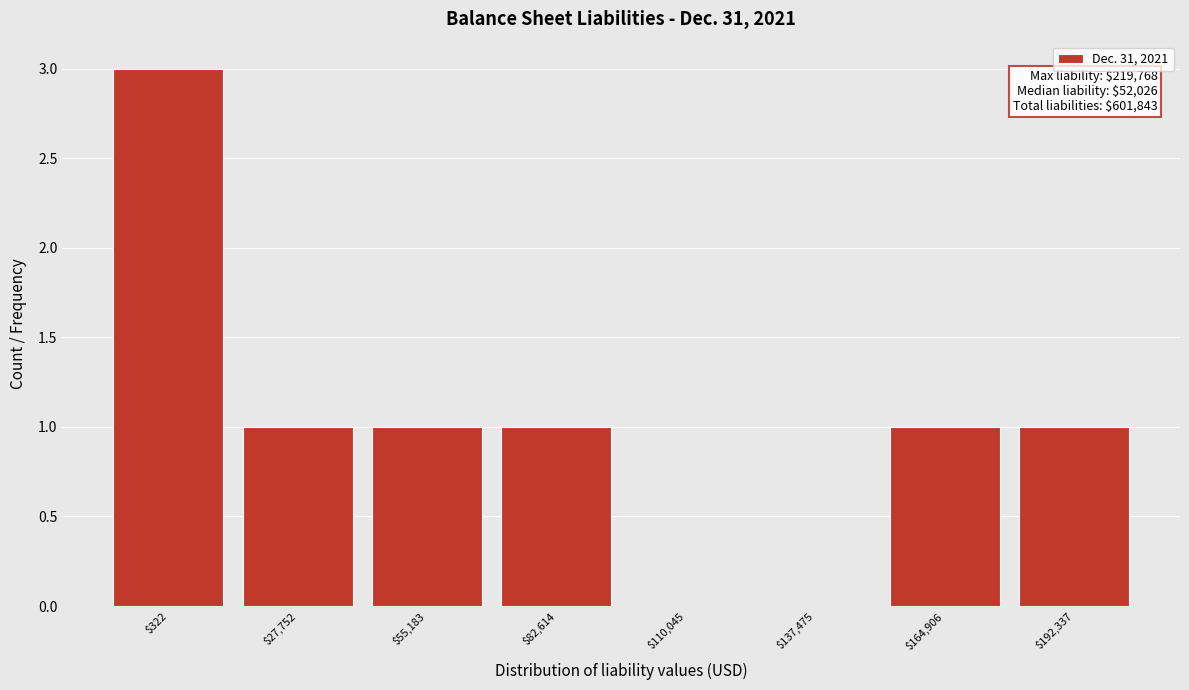

Is it true that the value at $82,614 is 2?

False